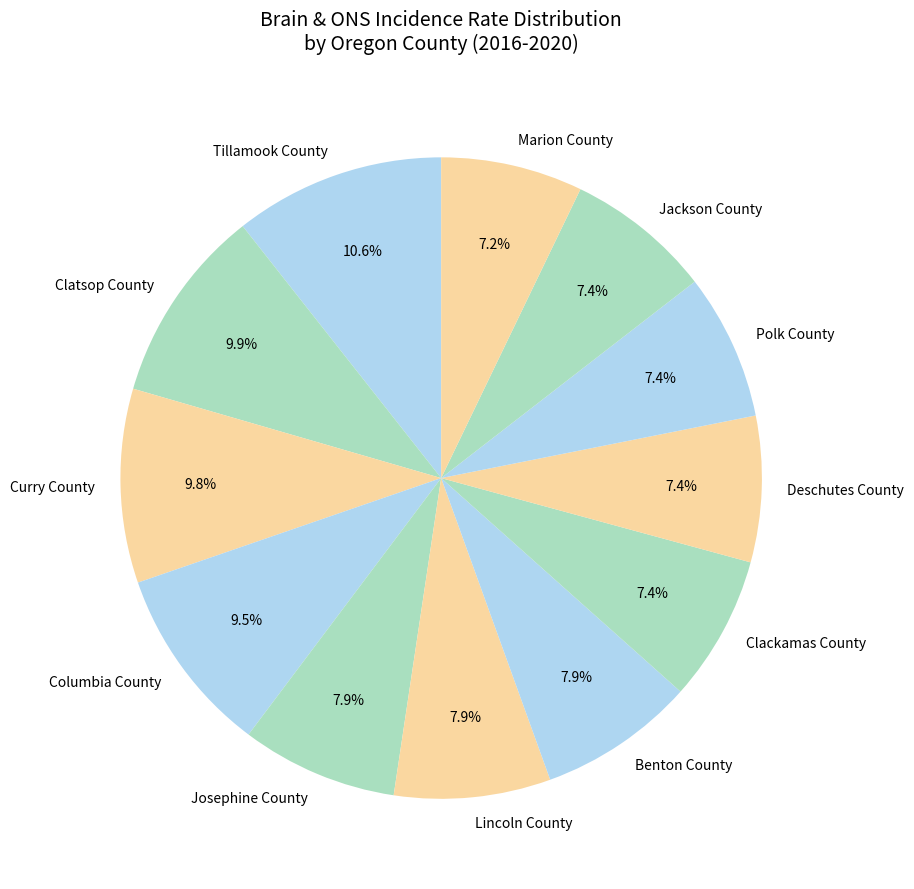

What is the largest slice in the pie chart?

Tillamook County